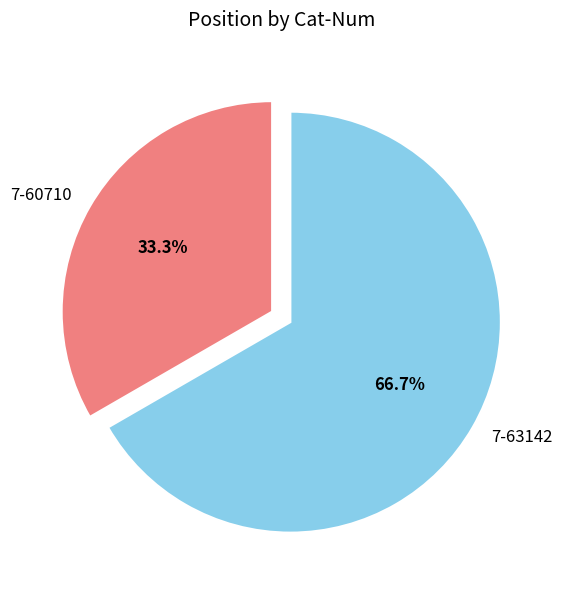

Count the number of slices in the pie.

2